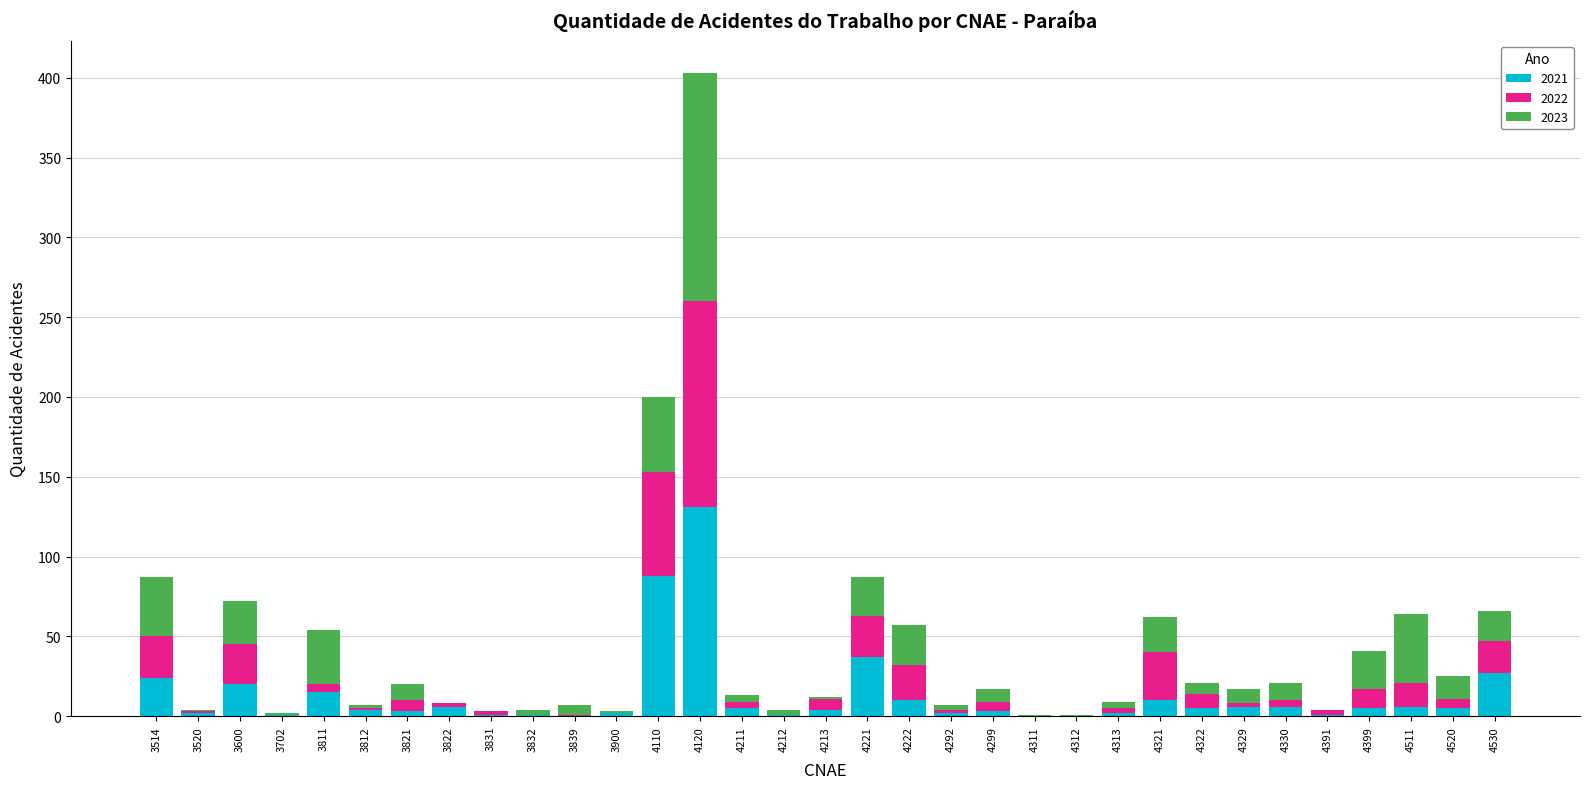

Which category has the highest value in the 2021 series?

4120